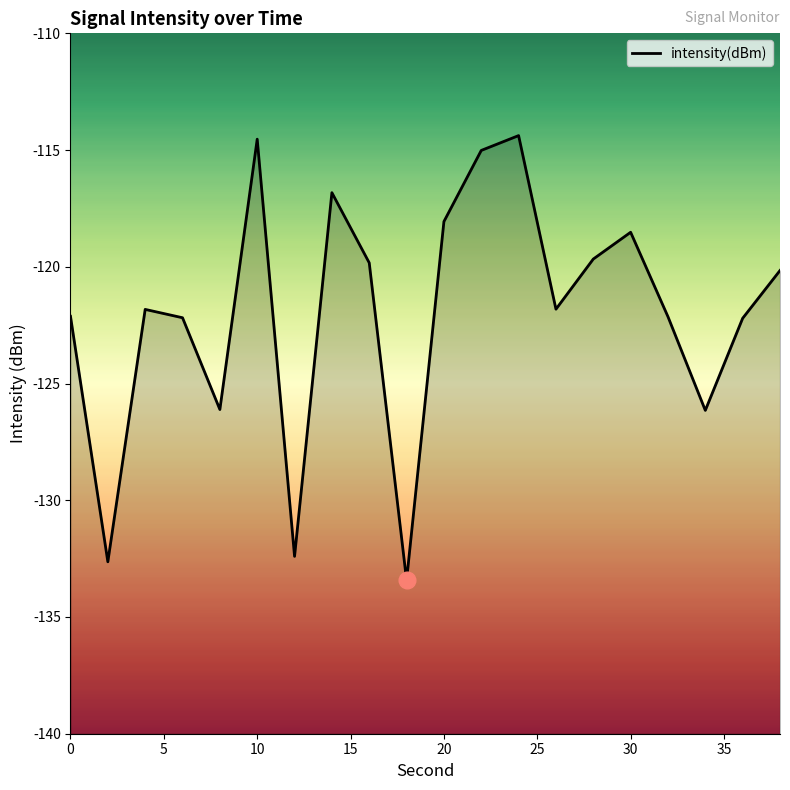

Where does the data first go above -121?

10